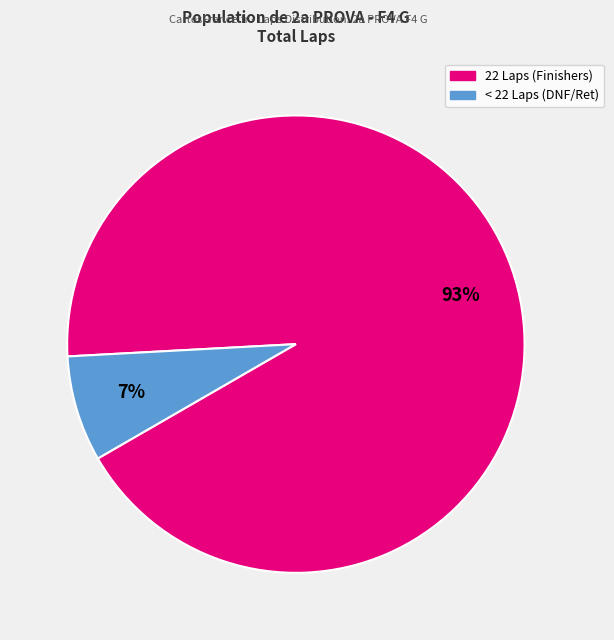

Does any single category account for the majority?

Yes